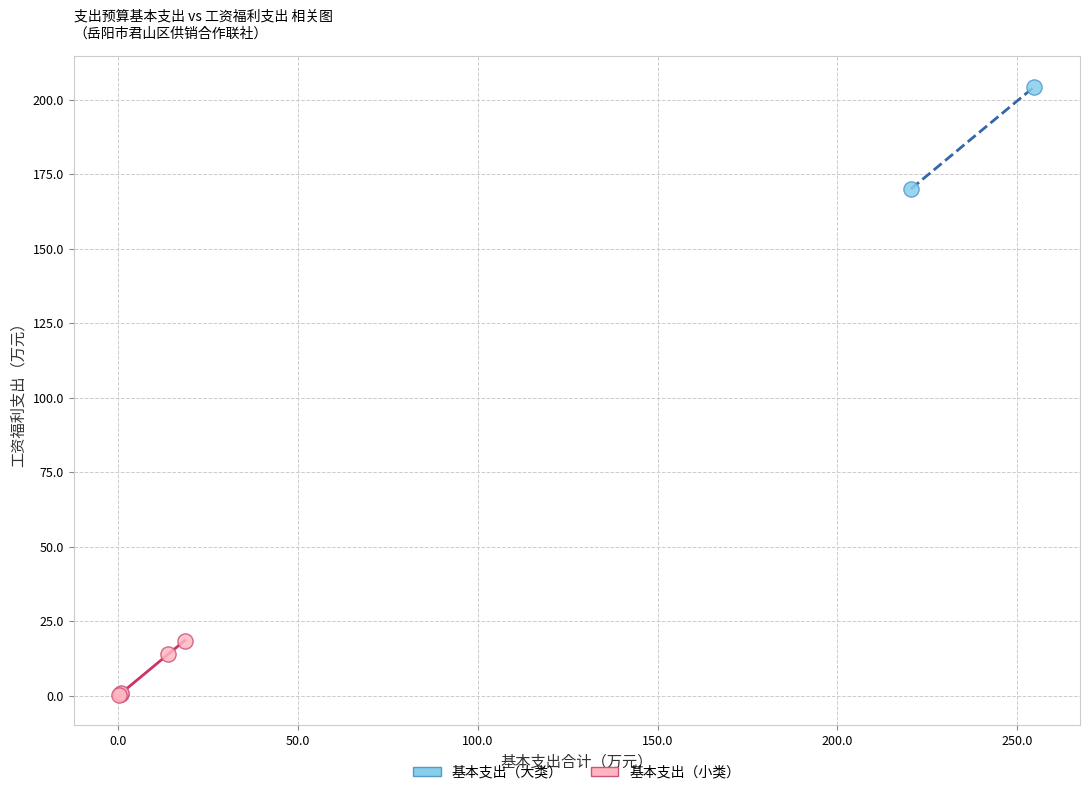

Which series has the largest Y range (max minus min)?

基本支出（大类）